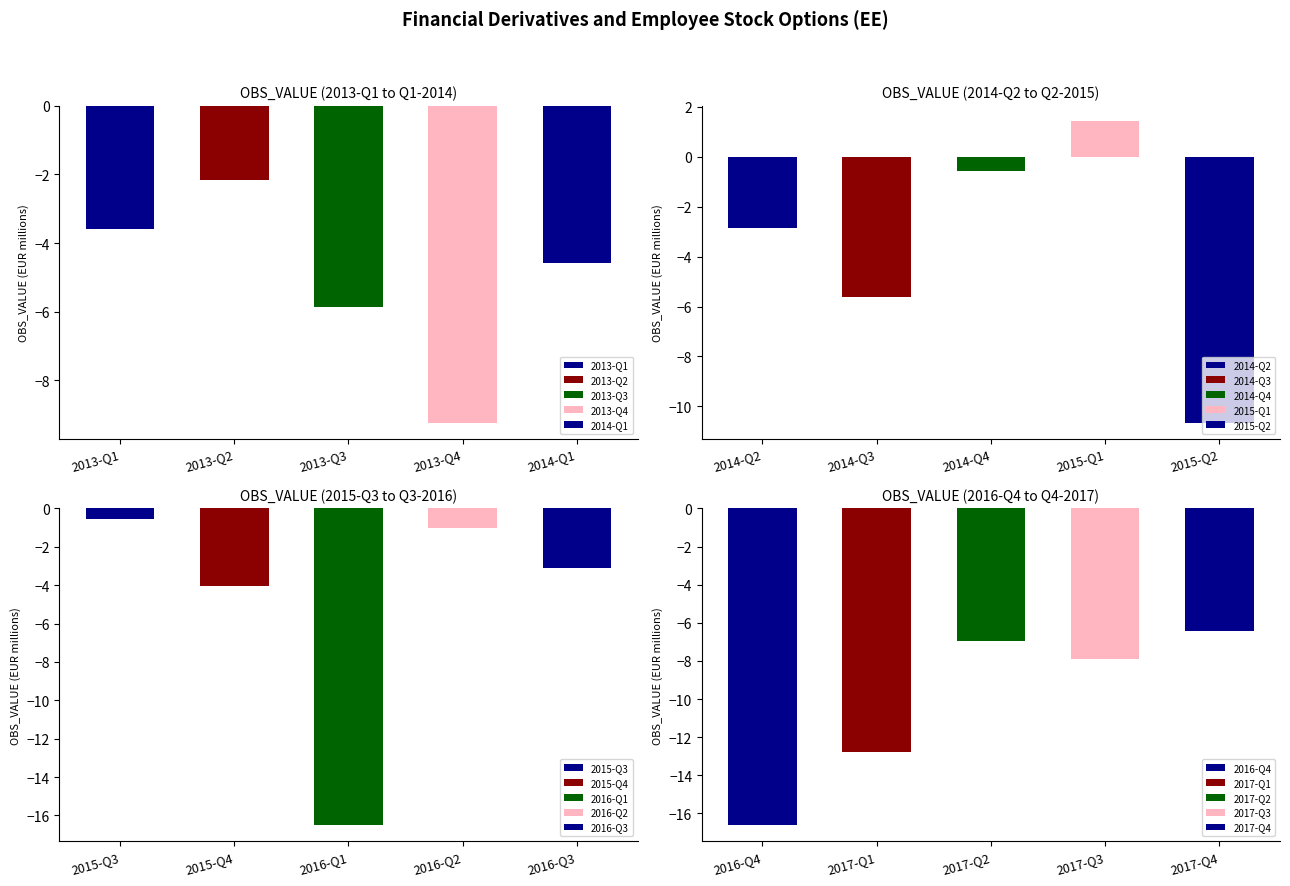

Are the bars grouped side by side (vs. stacked)?

Yes